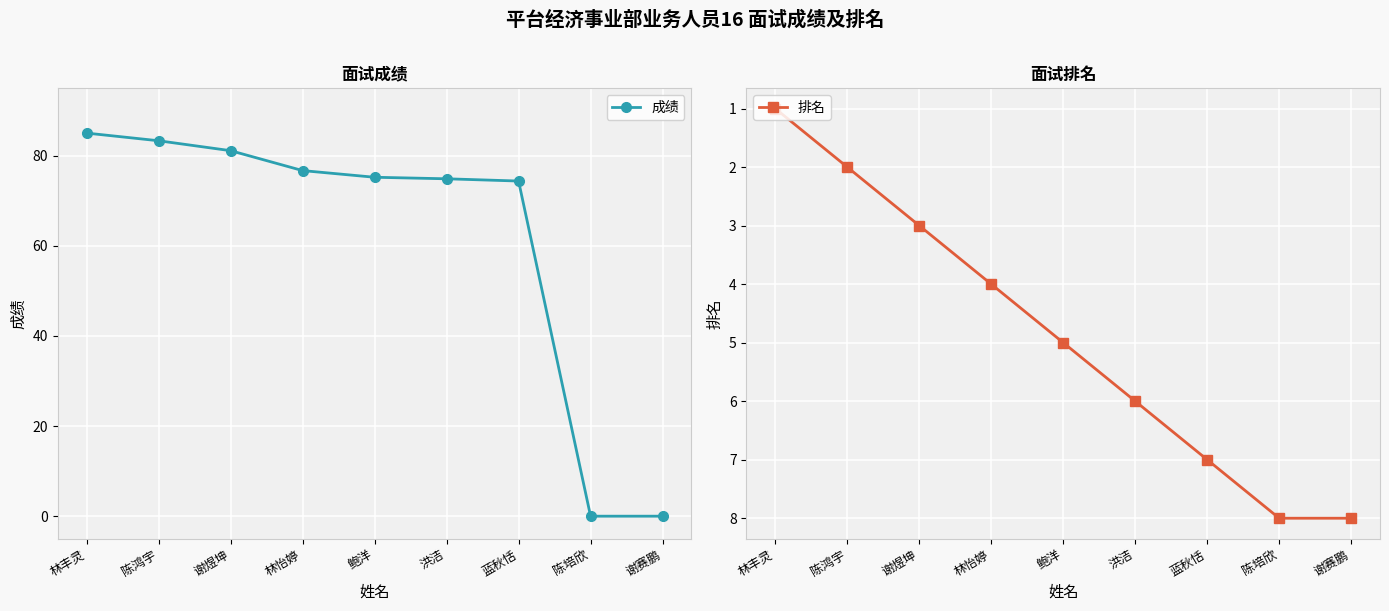

List the series in order of their peak value, highest first.

成绩, 排名